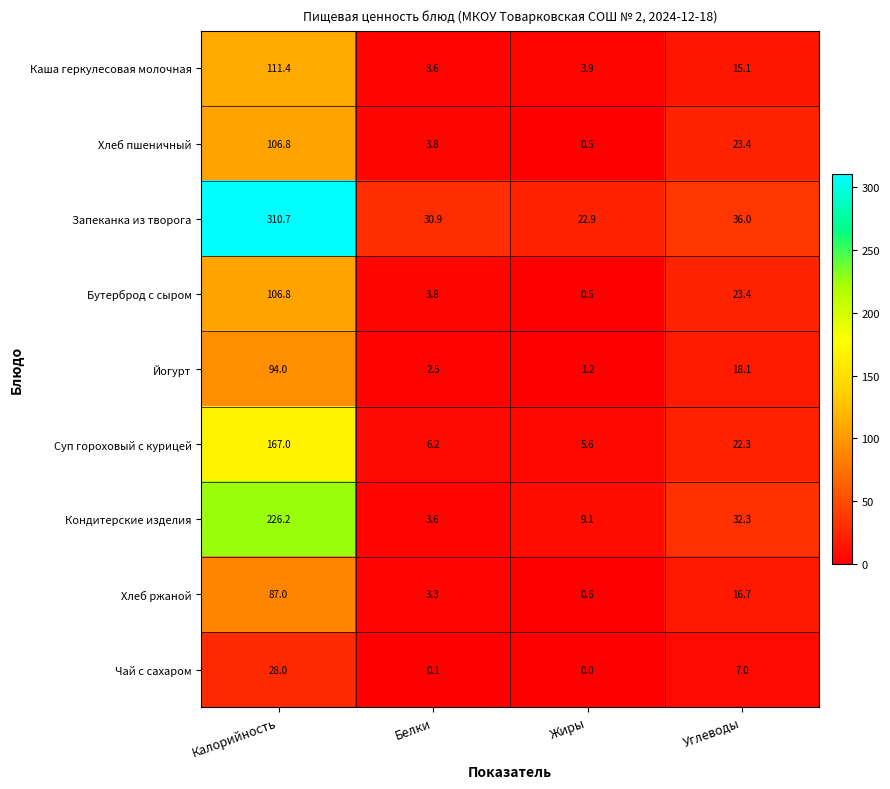

Rank the categories by Хлеб ржаной value from lowest to highest.

Жиры, Белки, Углеводы, Калорийность